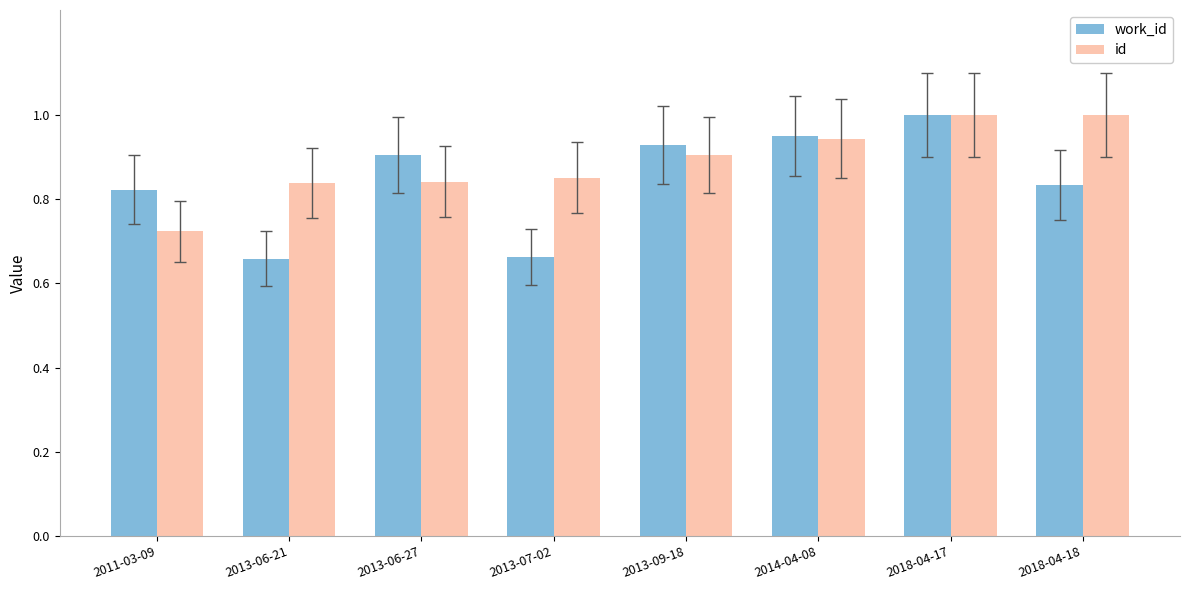

True or false: work_id has a value of 1.3 at 2018-04-18.

False